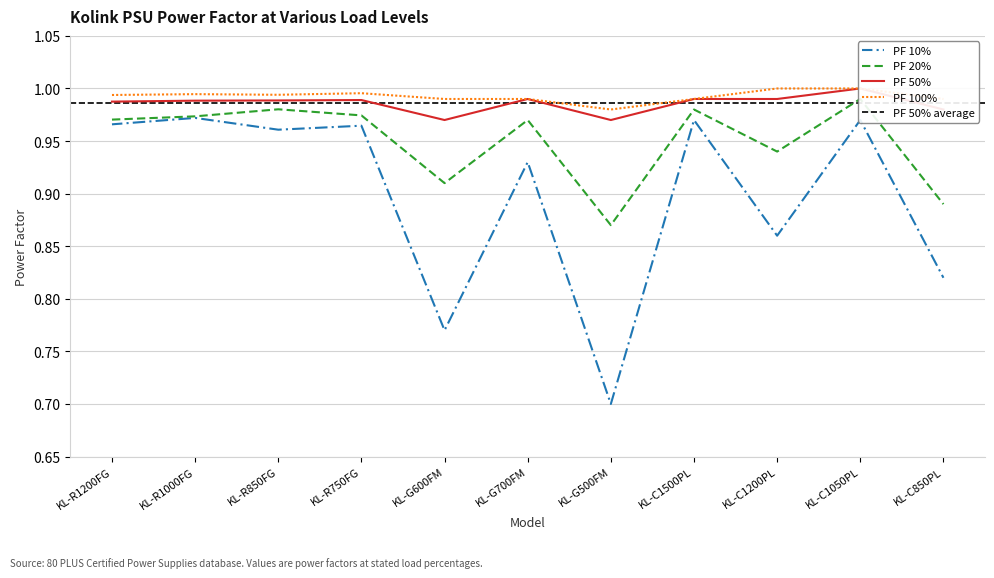

Where is the first local minimum for PF 10%?

KL-R850FG